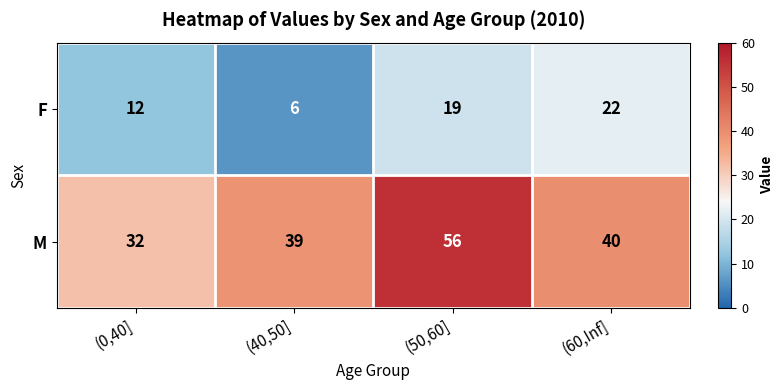

How many series are shown in this chart?

2